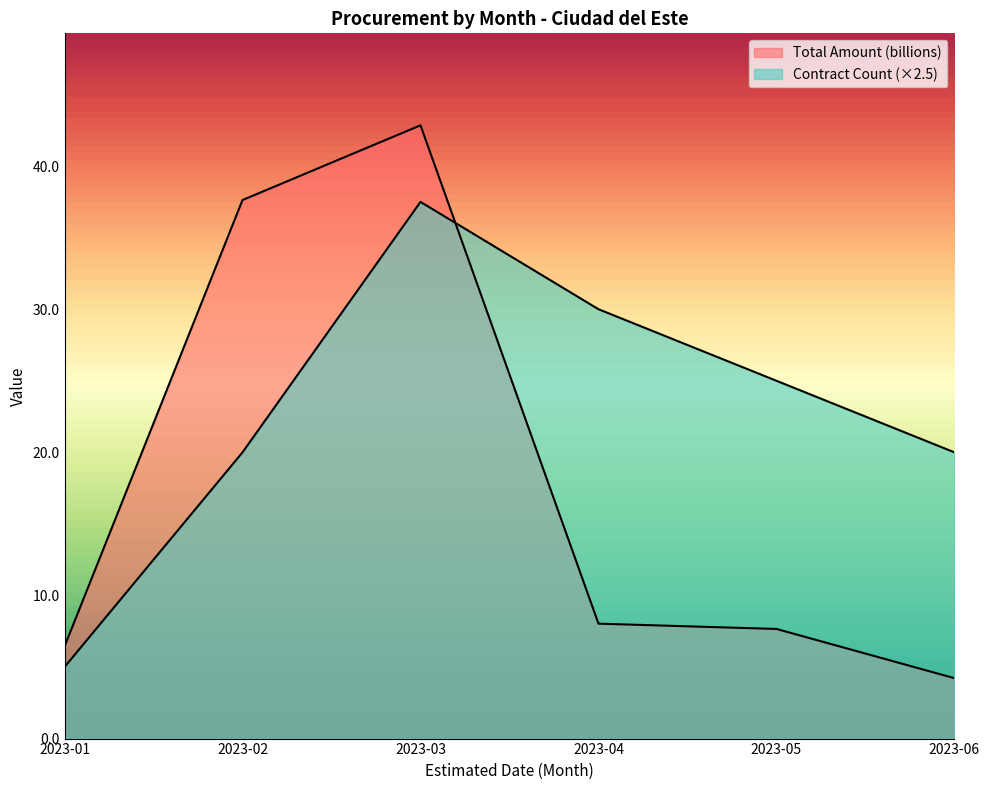

Which series changed the most between 2023-01 and 2023-04?

Count